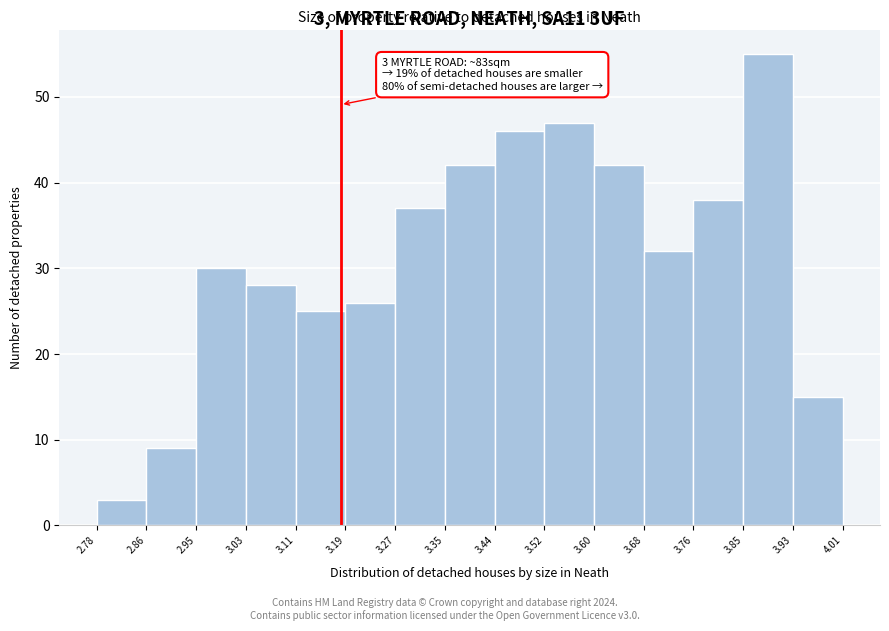

Which range on the x-axis has the tallest bar?

3.85 to 3.93